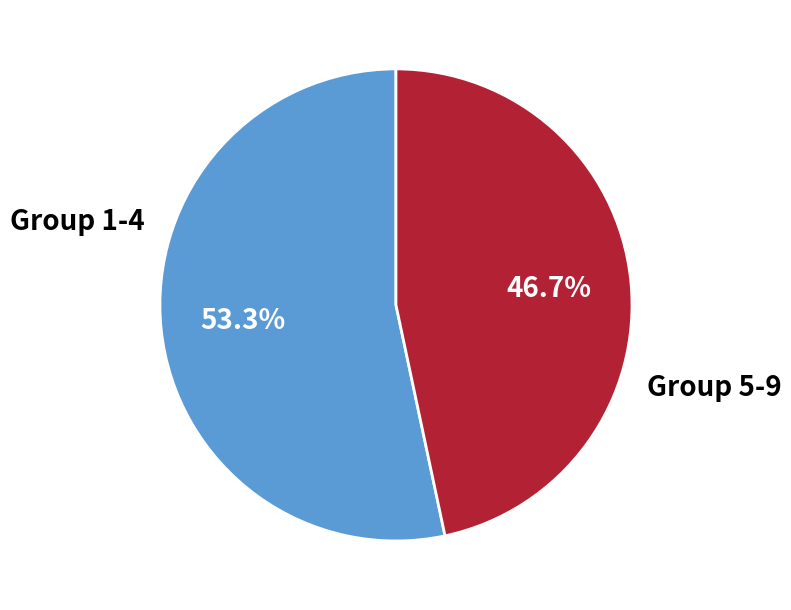

Is there a majority slice in this chart?

Yes